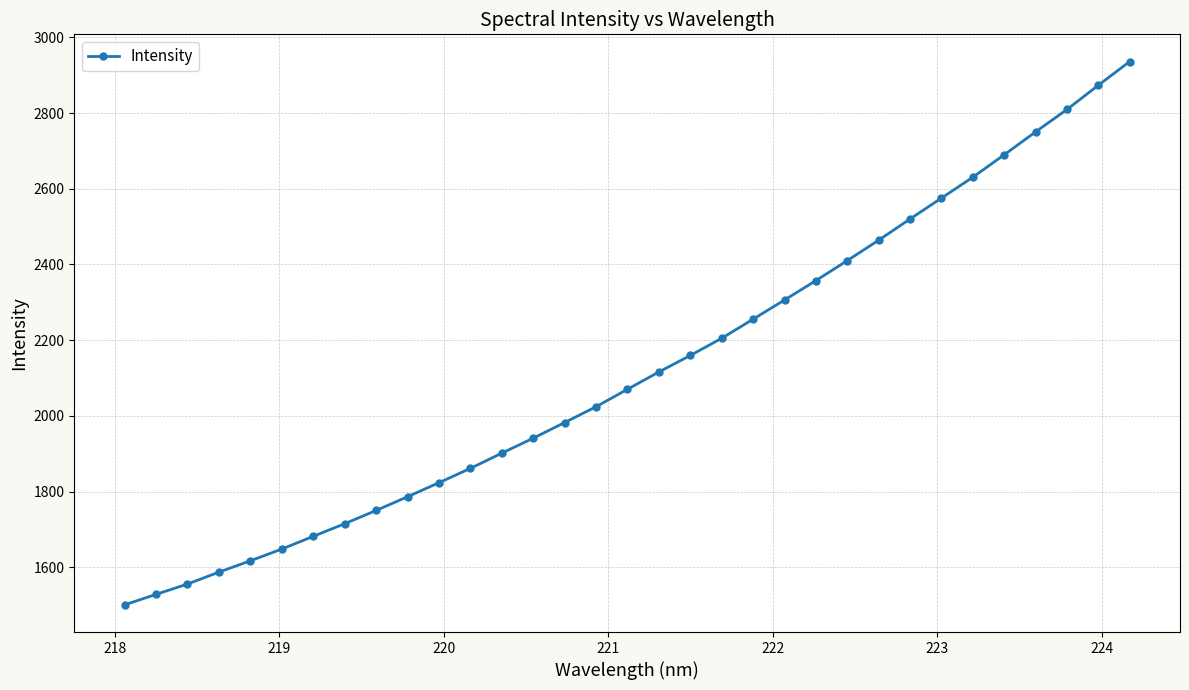

How many series are shown in this chart?

1